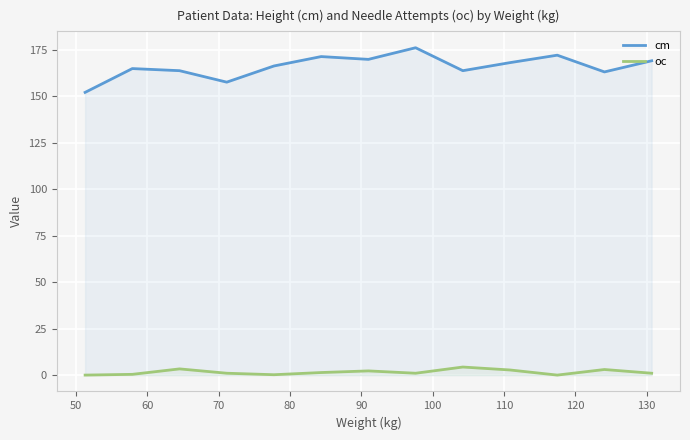

What is the maximum value shown in the chart?

176.0